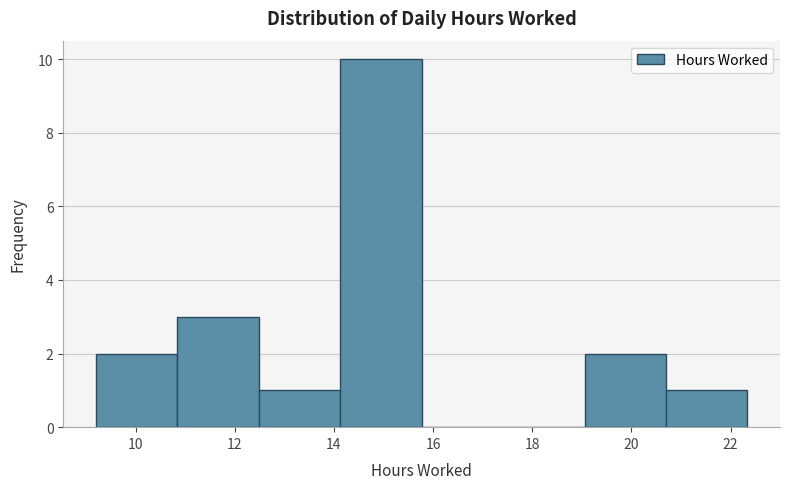

How tall is the bar that spans 12.4 to 14.2 on the x-axis? Neither the bar edges nor the heights are printed on the chart, so give them approximately, as read against the axes.

1